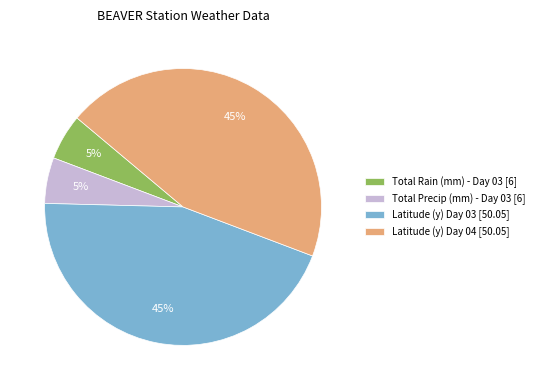

Does Latitude (y) Day 03 [50.05] account for over 50% of the chart?

No